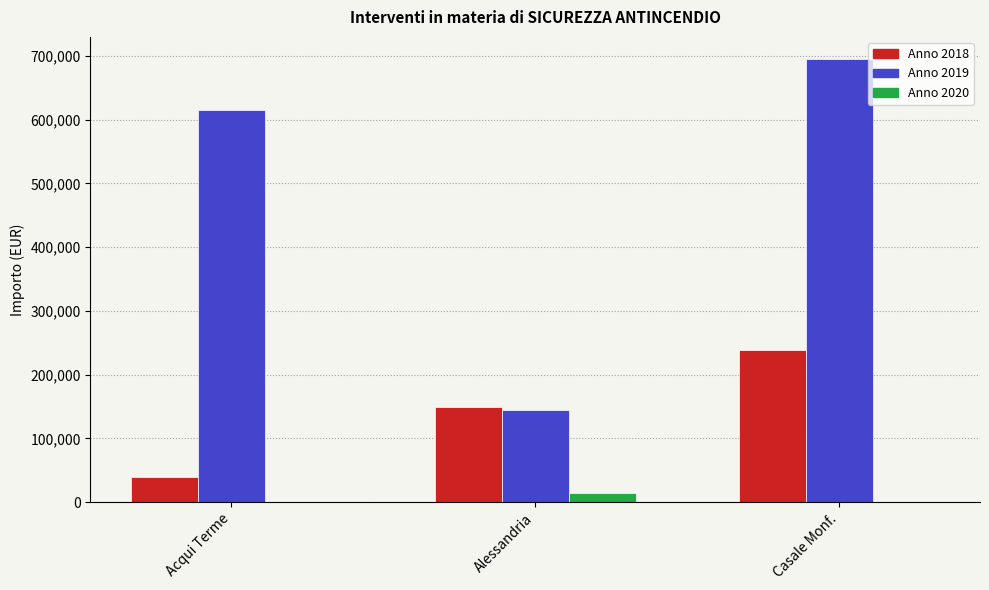

Between Acqui Terme and Casale Monf., which series saw the biggest shift?

Anno 2018